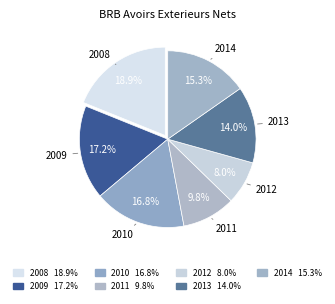

Count the number of slices in the pie.

7